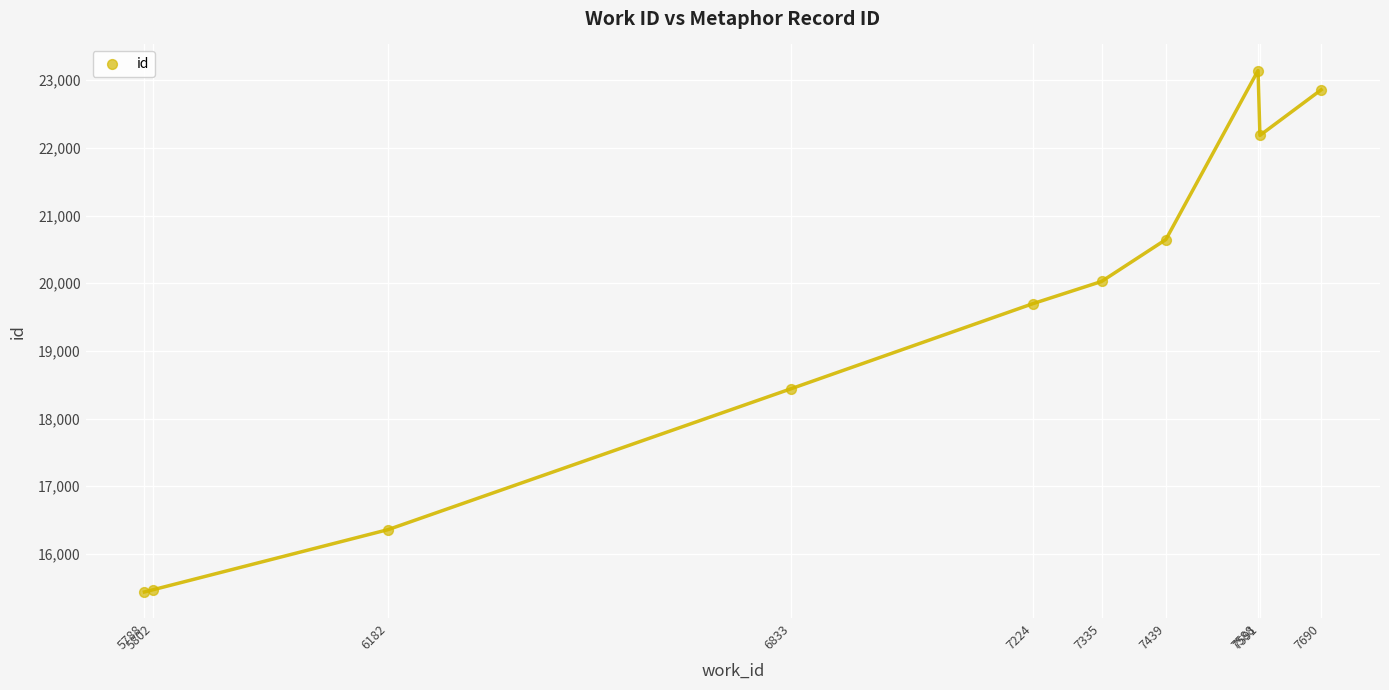

What Y value in the scatter plot is closest to 19290?

19698